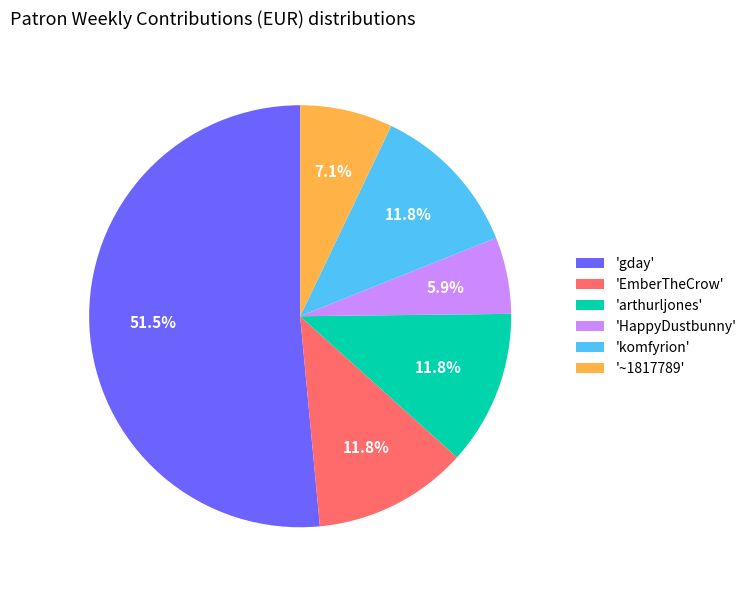

What portion of the pie excludes 'komfyrion'?

88.2%